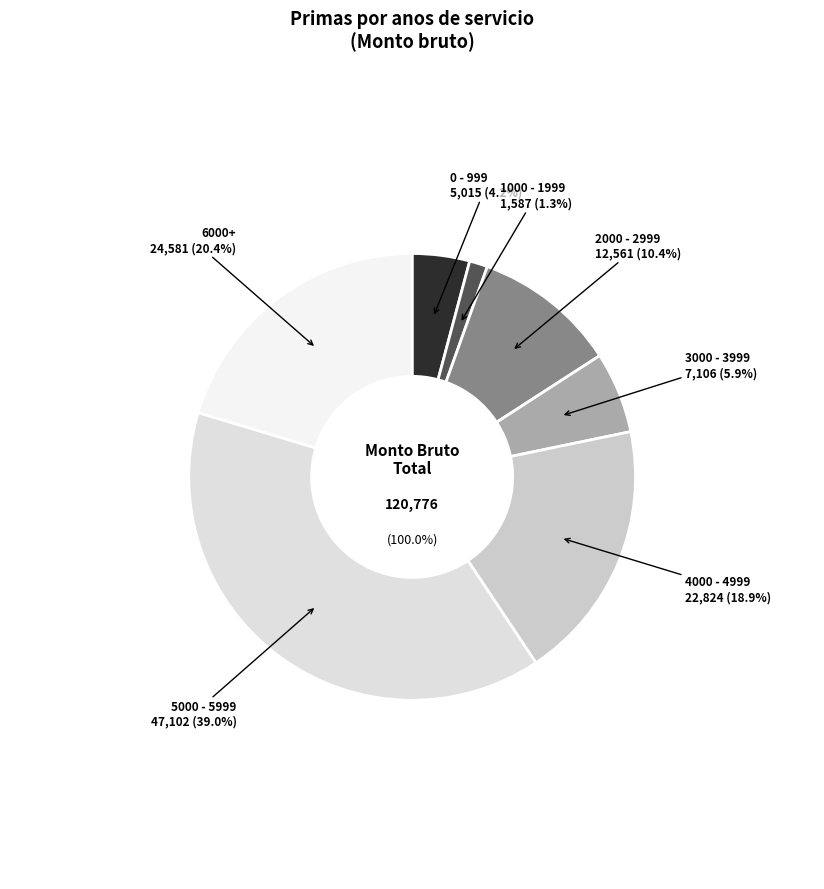

Is there any slice that represents more than half of the pie?

No